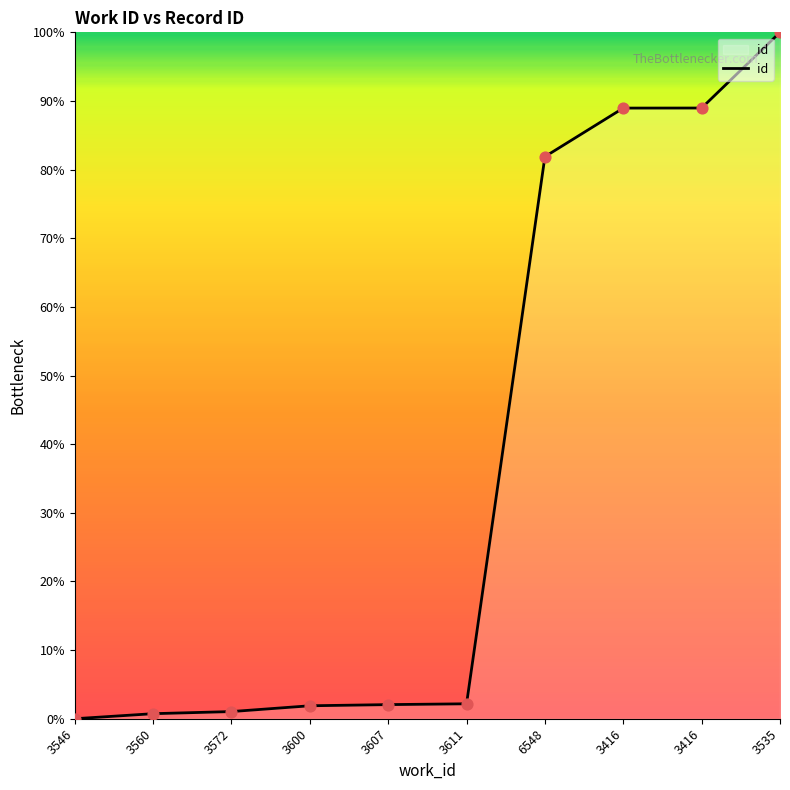

Is this an area chart (filled region under the line)?

Yes